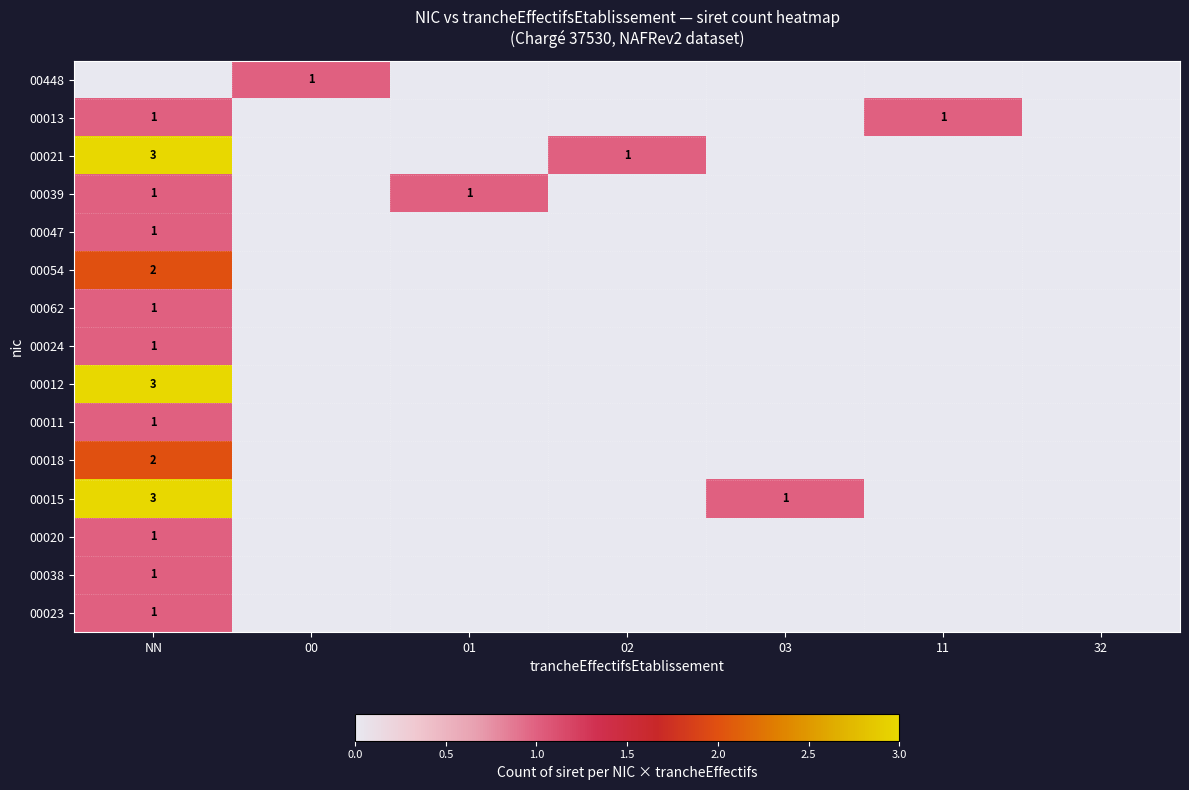

Is it true that 00038 equals 0 at 00?

True